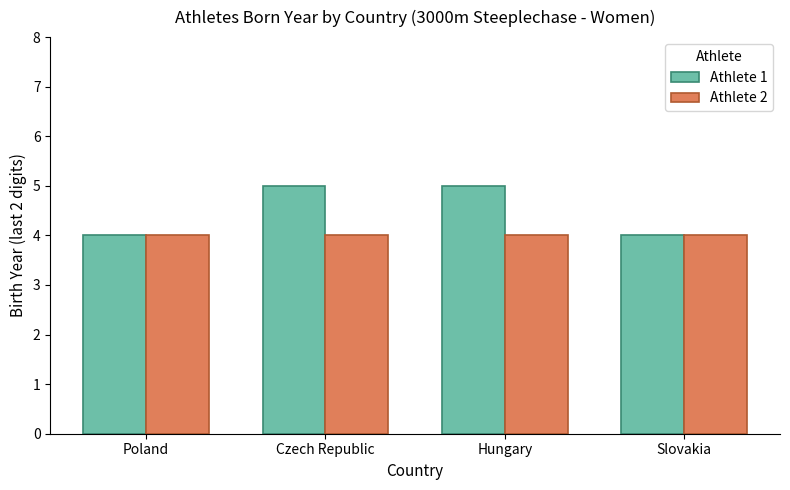

What is the value of the Athlete 1 bar at the 2nd from the left?

5